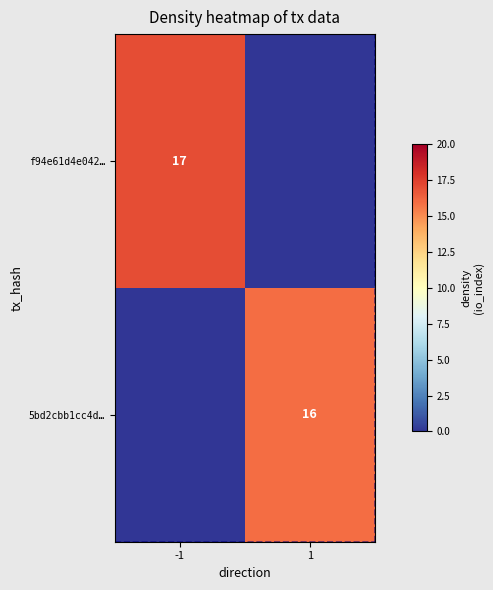

The f94e61d4e042… series shows 17 at -1. True or false?

True